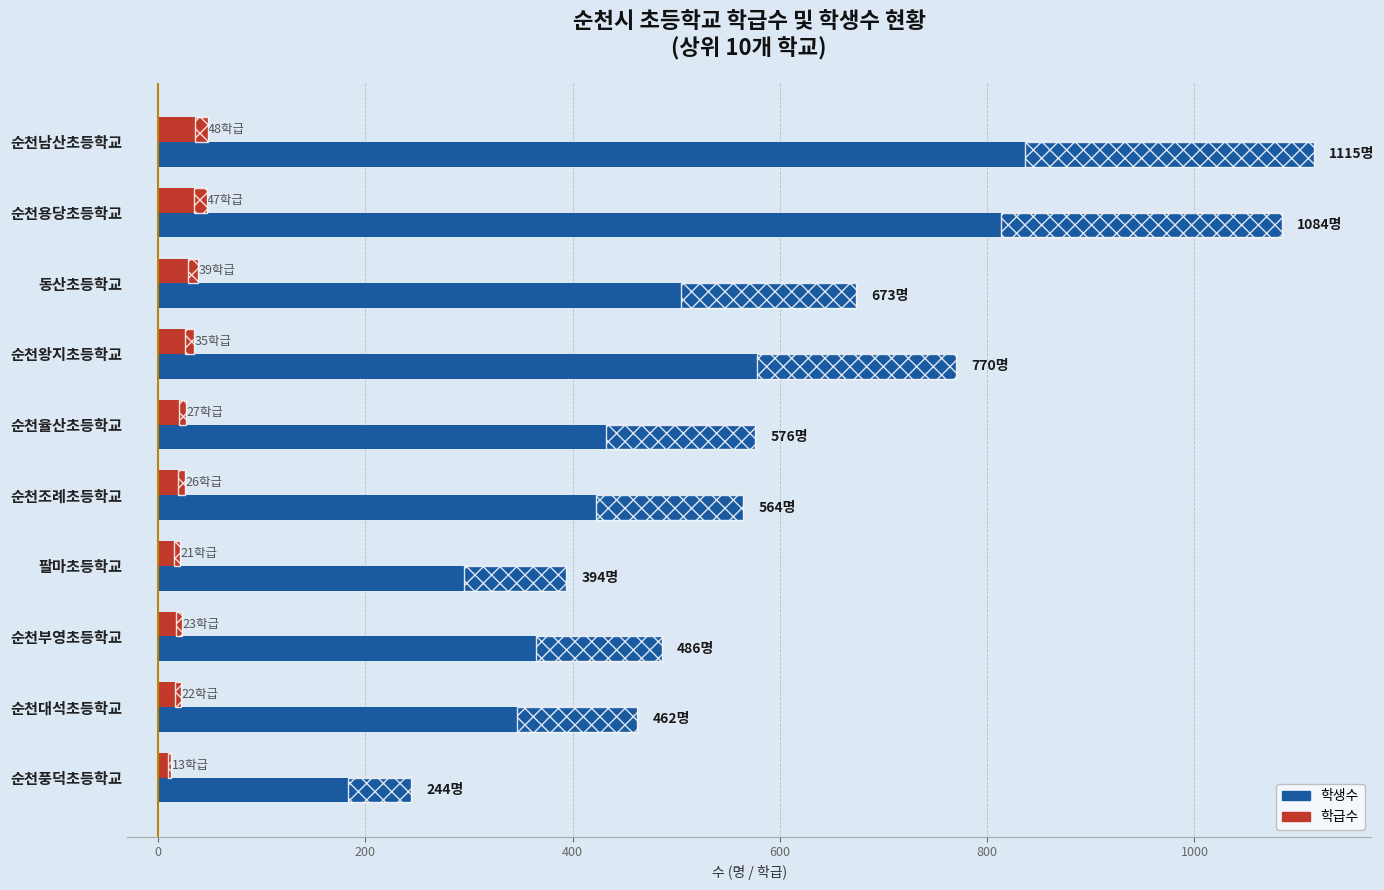

Which series has the largest range (max minus min)?

학생수